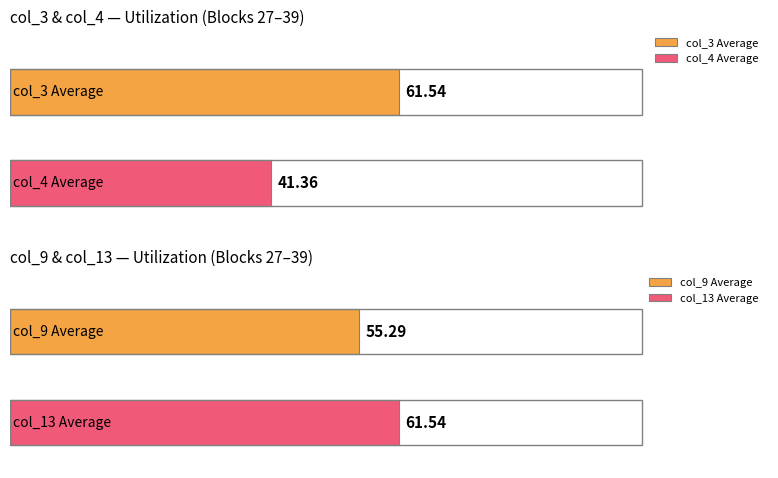

Are the bars grouped side by side (vs. stacked)?

Yes